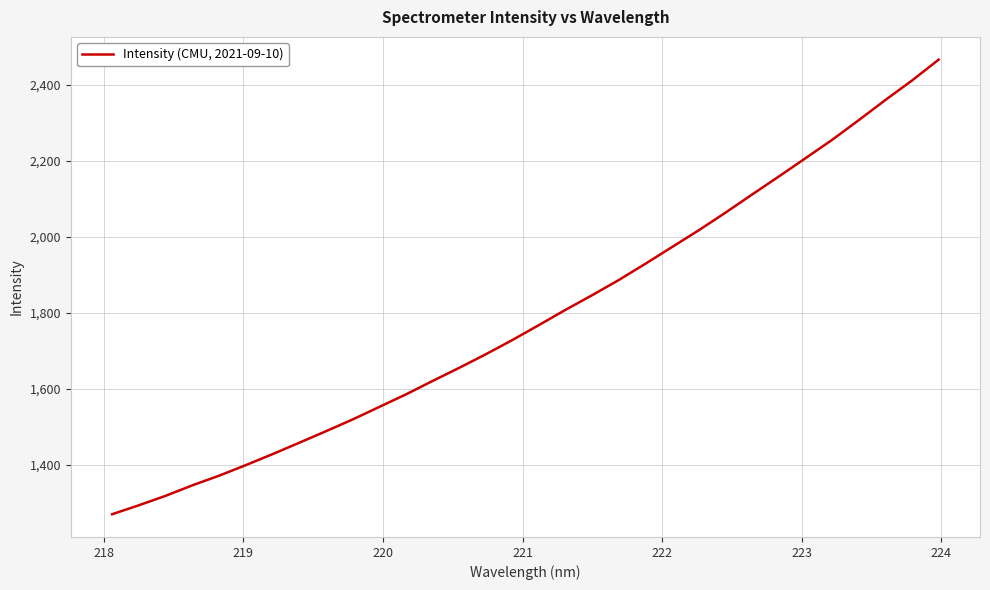

Does the chart have visible grid lines?

Yes